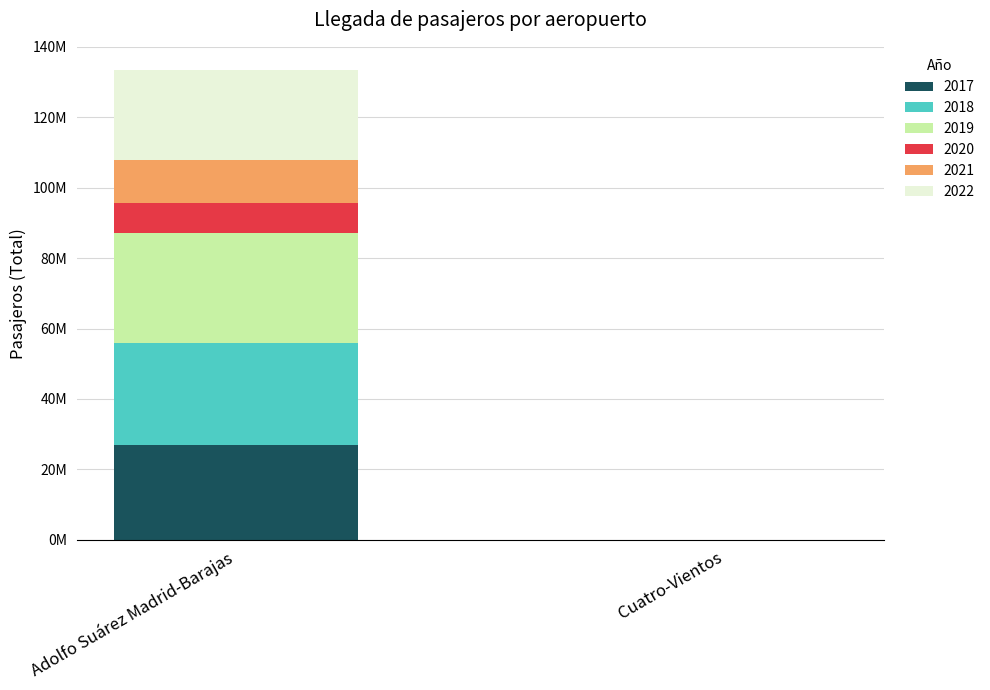

What is the value of the 2017 bar at the 2nd from the left?

1439